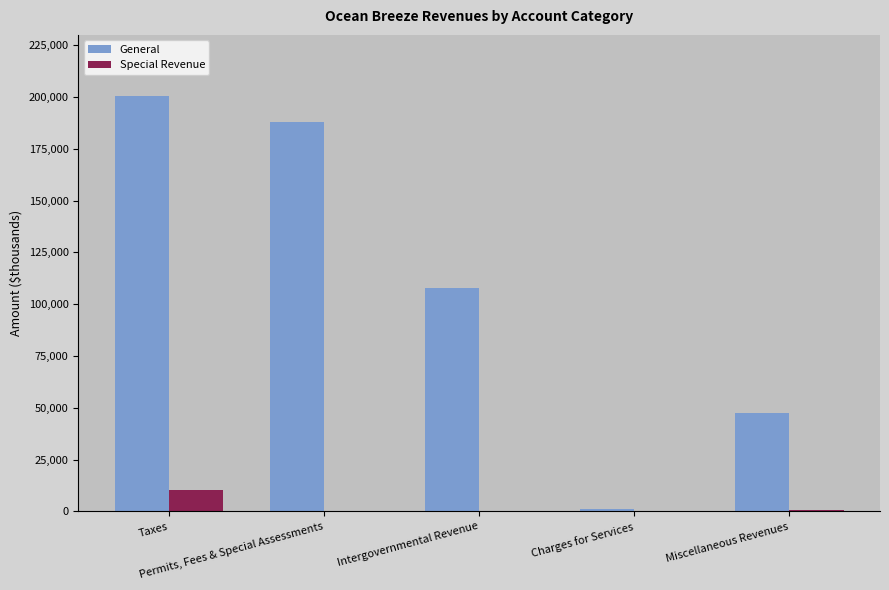

What is the maximum value for General?

200479